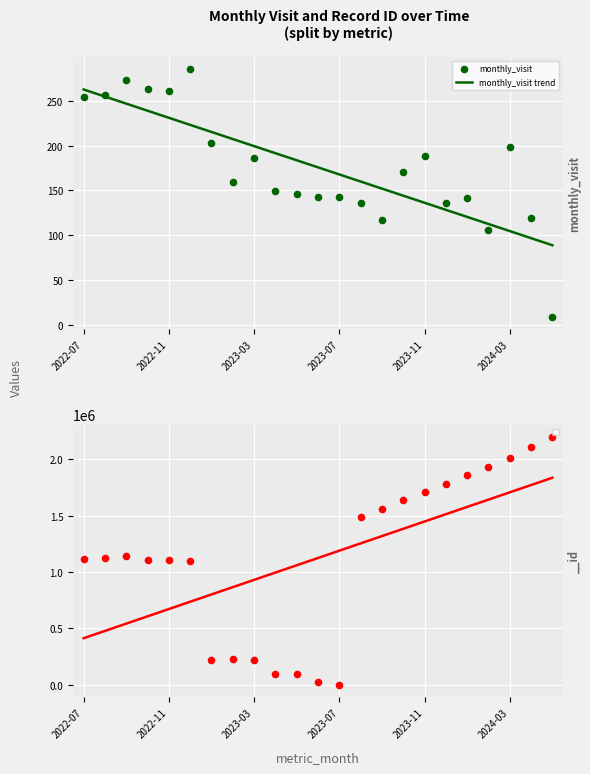

The value of monthly_visit trend at 2022-11 is 143.4. True or false?

False